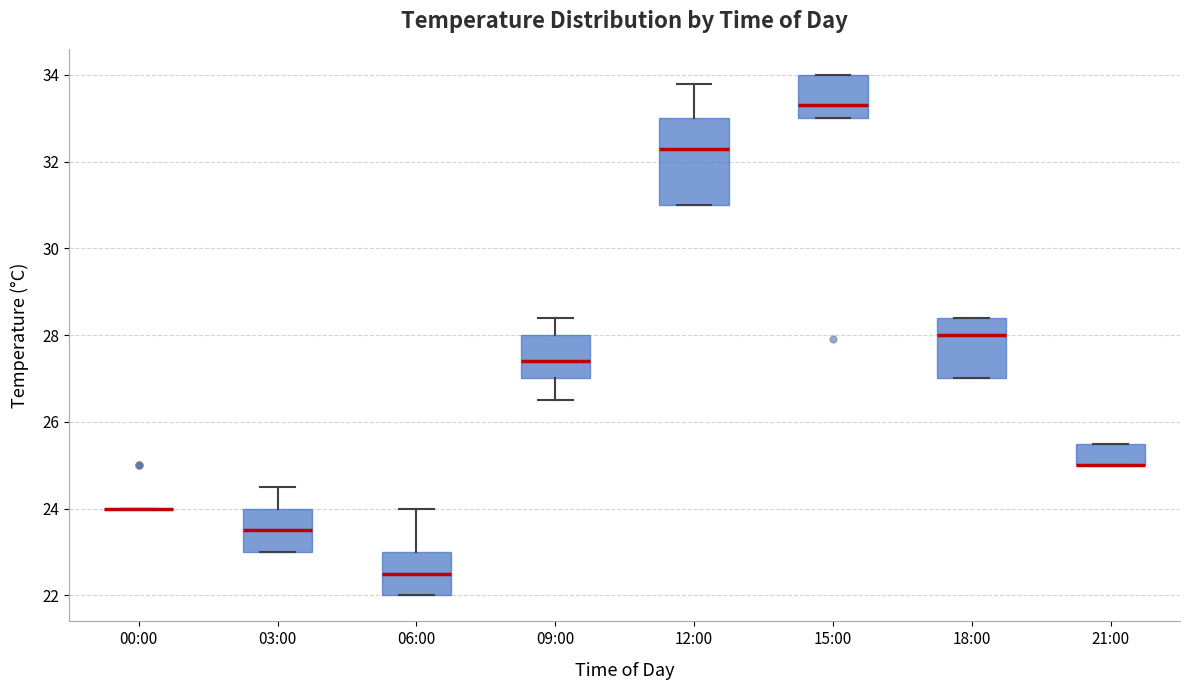

Where is the upper edge of the box for 15:00 on the y-axis? The values are not printed on the chart, so give them approximately, as read against the axis.

34.0